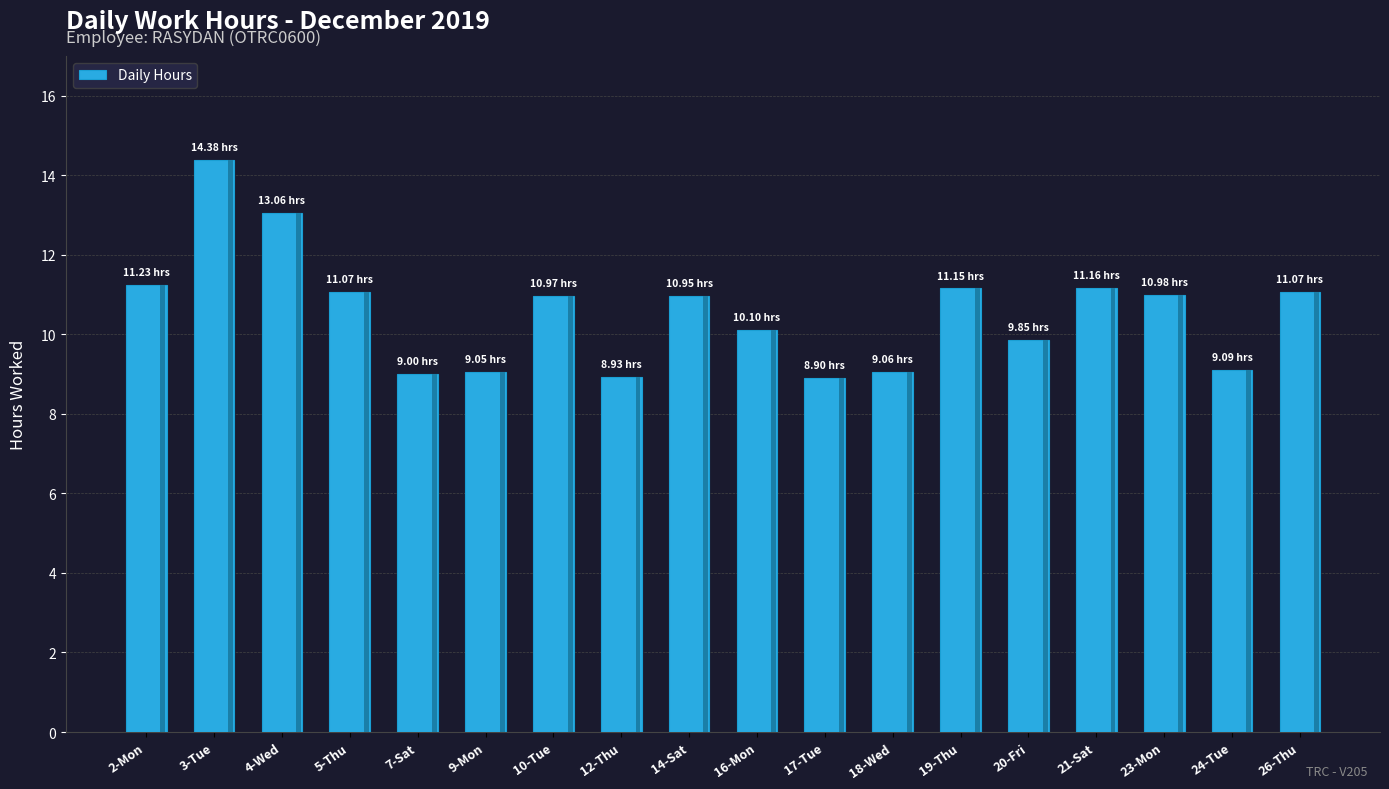

What position from the left is 2-Mon?

1